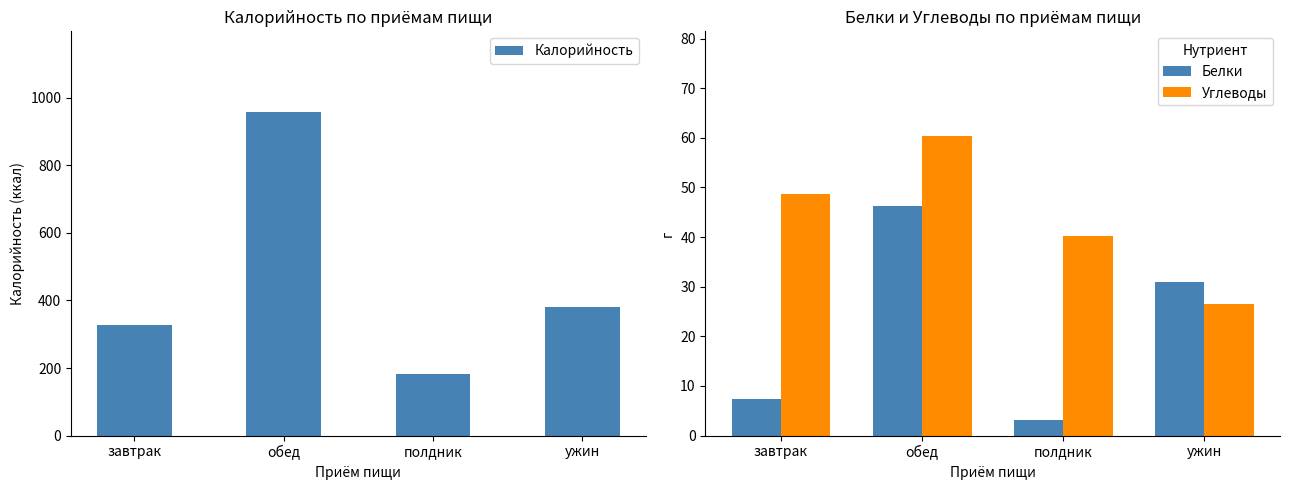

Reading left to right, extract all data points from this chart.

Калорийность: завтрак=327.8	обед=957.1	полдник=183.4	ужин=380.0
Белки: завтрак=7.3	обед=46.3	полдник=3.1	ужин=31.0
Углеводы: завтрак=48.7	обед=60.3	полдник=40.2	ужин=26.6